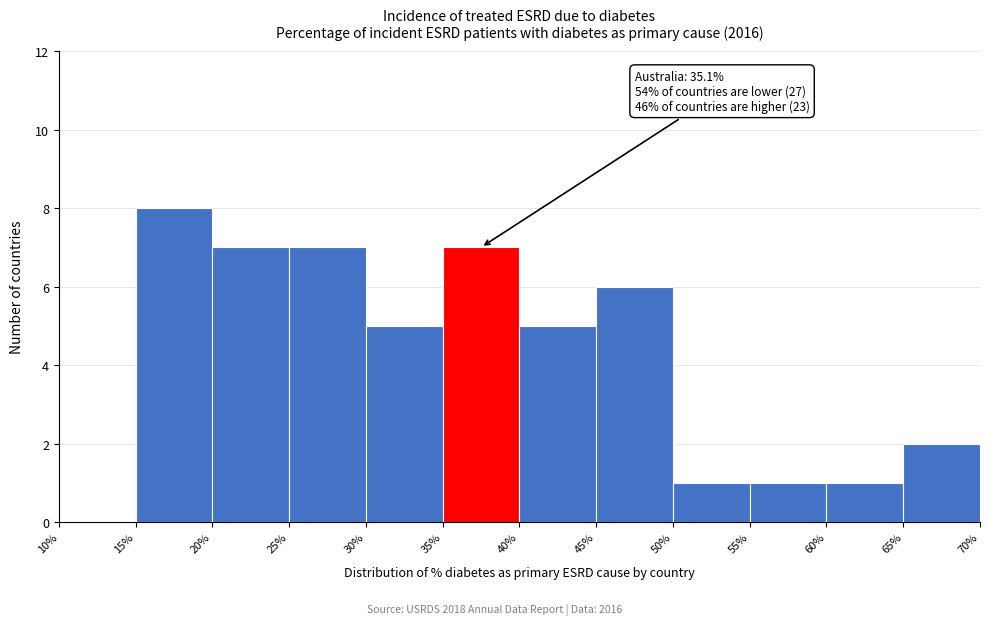

Which range on the x-axis has the tallest bar?

15% to 20%